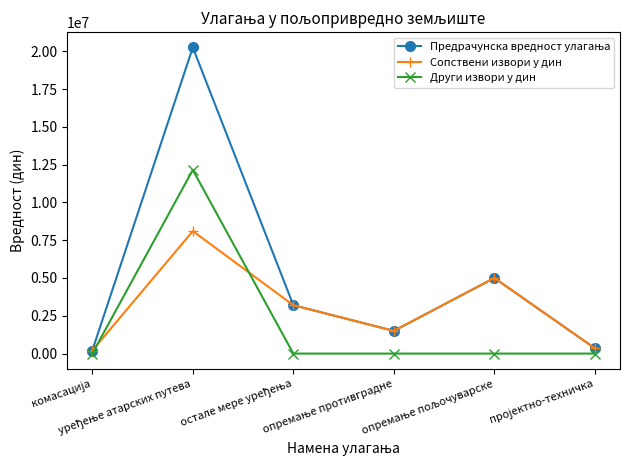

Count the number of data series in this chart.

3